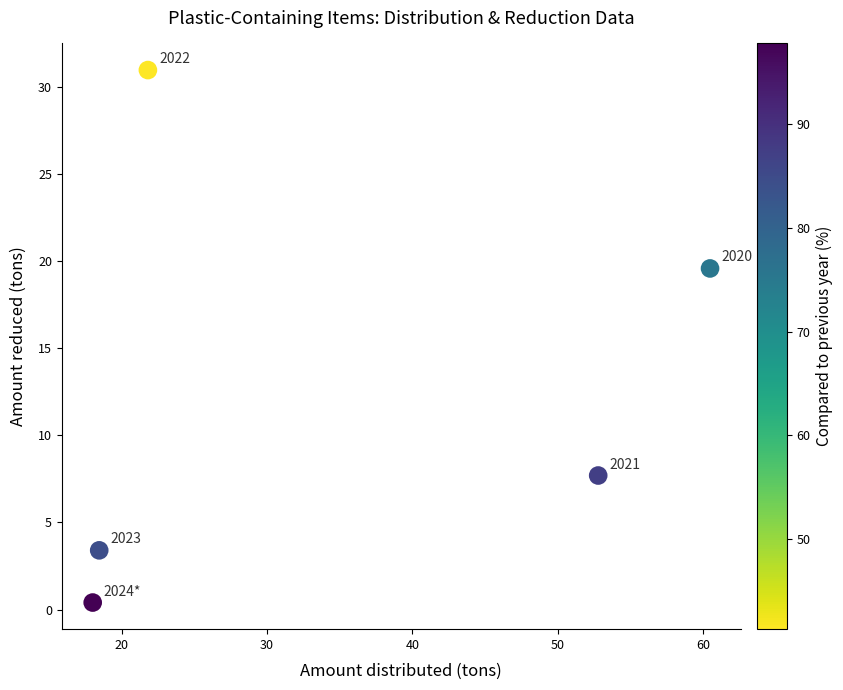

What Y value in the scatter plot is closest to 15?

19.6